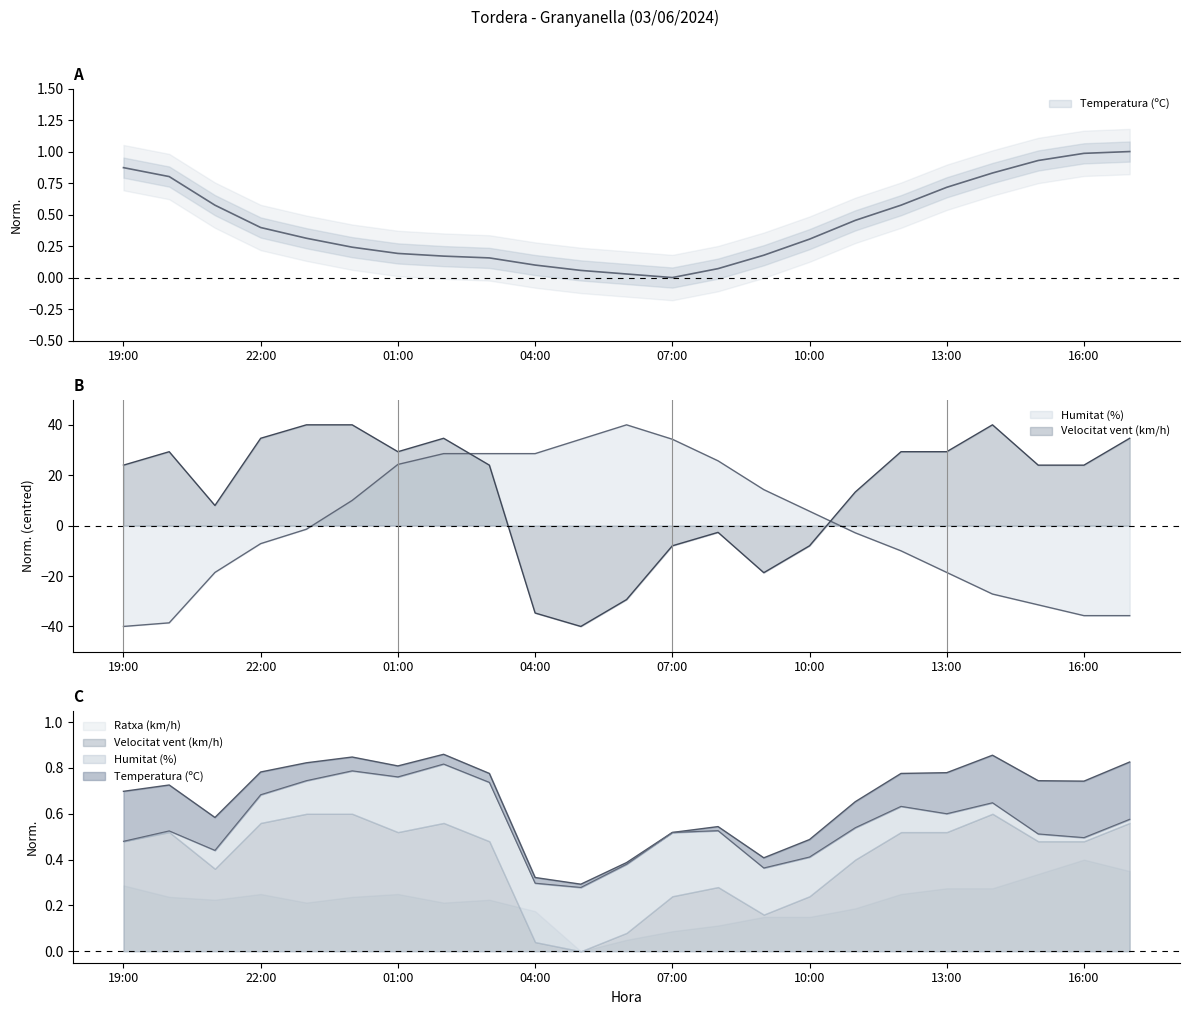

Does the chart have visible grid lines?

No